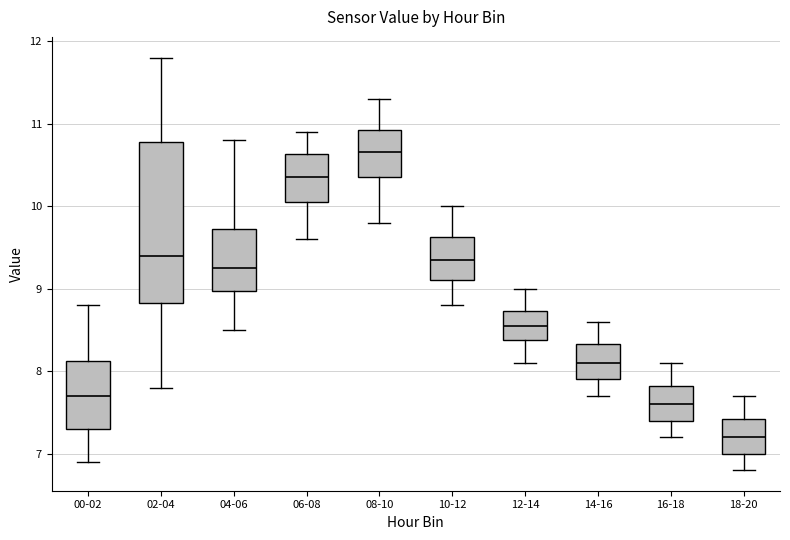

Reading left to right, transcribe this box plot: for each box, give where its median line is, the range the box spans, and where its two whiskers end, as read against the y-axis. The values are not printed on the chart, so give them approximately, as read against the axis.

00-02: median 7.7, box 7.3 to 8.1, whiskers 6.9 to 8.8
02-04: median 9.4, box 8.8 to 10.8, whiskers 7.8 to 11.8
04-06: median 9.3, box 9.0 to 9.7, whiskers 8.5 to 10.8
06-08: median 10.4, box 10.1 to 10.6, whiskers 9.6 to 10.9
08-10: median 10.7, box 10.4 to 10.9, whiskers 9.8 to 11.3
10-12: median 9.4, box 9.1 to 9.6, whiskers 8.8 to 10.0
12-14: median 8.6, box 8.4 to 8.7, whiskers 8.1 to 9.0
14-16: median 8.1, box 7.9 to 8.3, whiskers 7.7 to 8.6
16-18: median 7.6, box 7.4 to 7.8, whiskers 7.2 to 8.1
18-20: median 7.2, box 7.0 to 7.4, whiskers 6.8 to 7.7